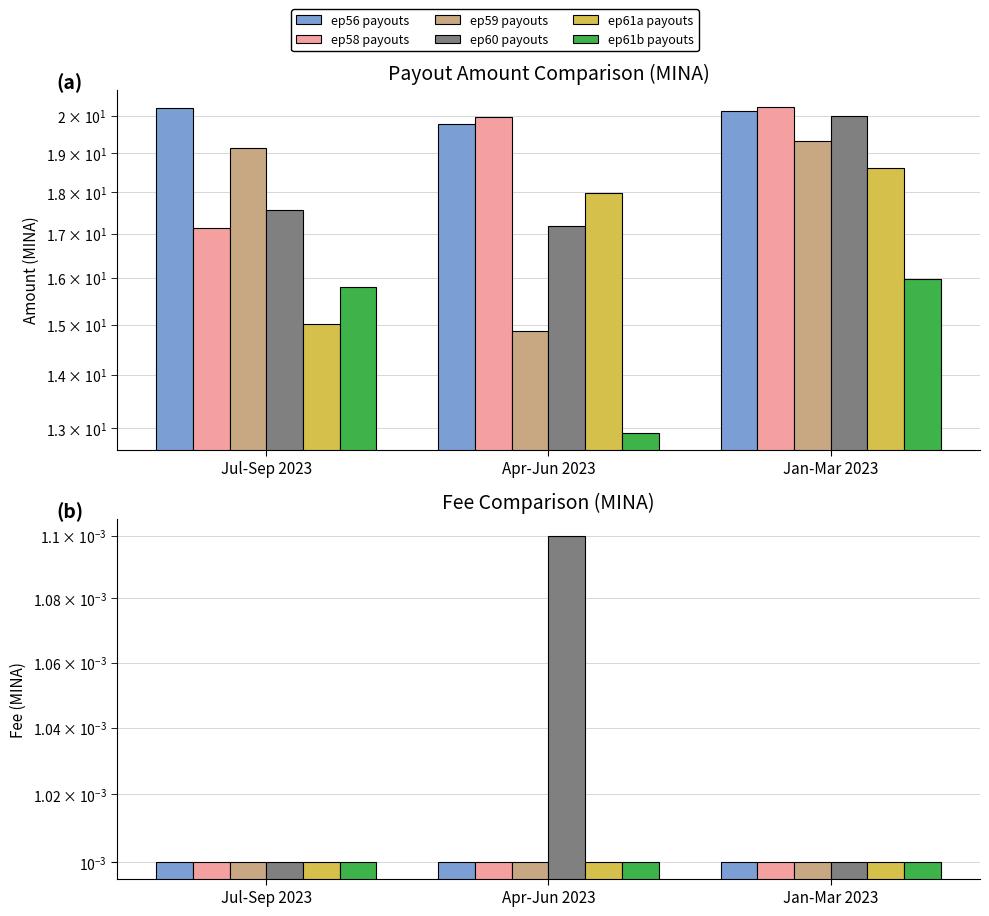

Is the value of ep60 payouts at Apr-Jun 2023 greater than the value of ep56 payouts at Apr-Jun 2023?

Yes